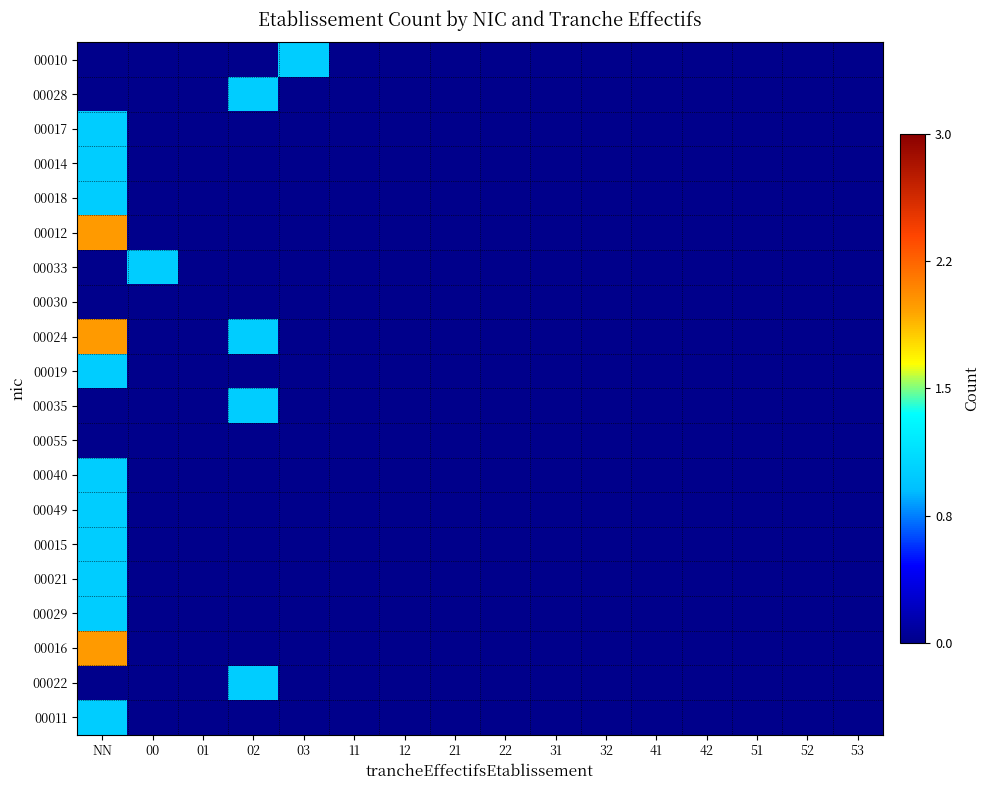

What is the total value across all series at 02?

4